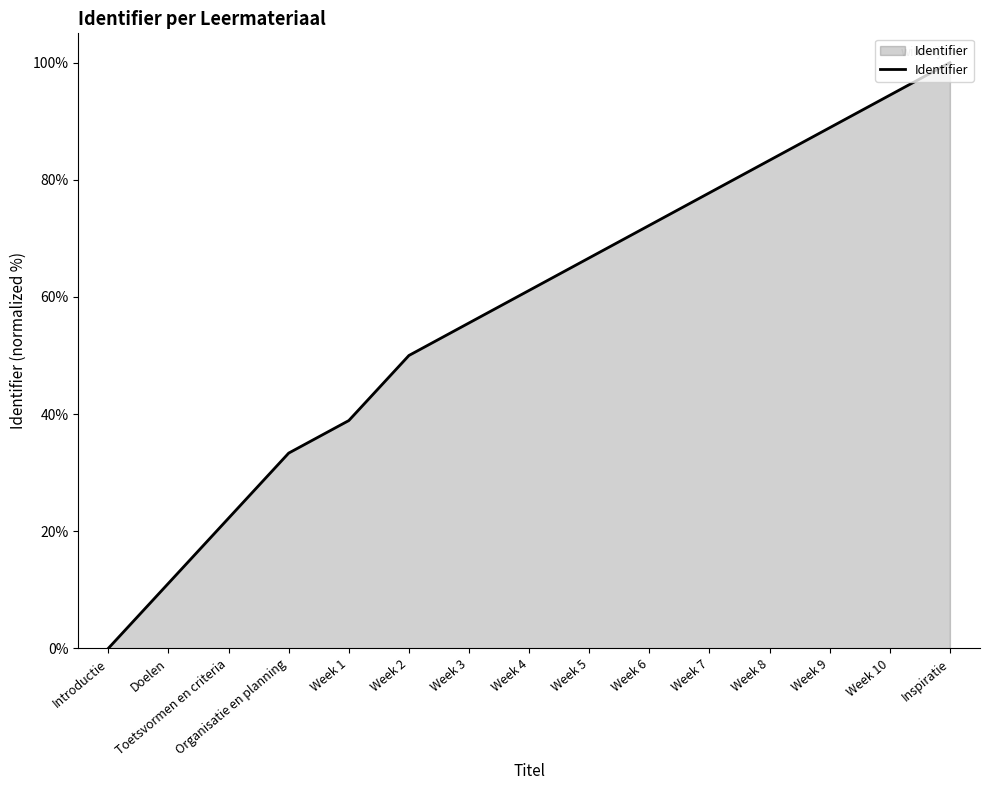

Reading left to right, extract all data points from this chart.

0.0	11.1	22.2	33.3	38.9	50.0	55.6	61.1	66.7	72.2	77.8	83.3	88.9	94.4	100.0